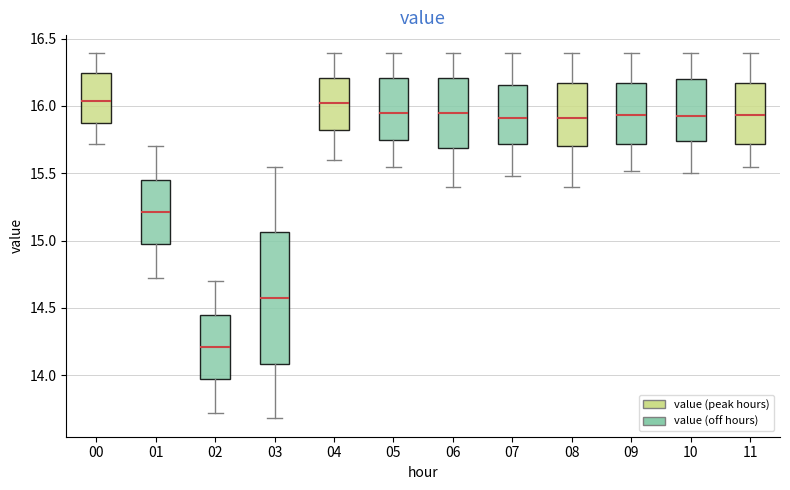

Which box is the tallest, from its lower edge to its upper edge?

03